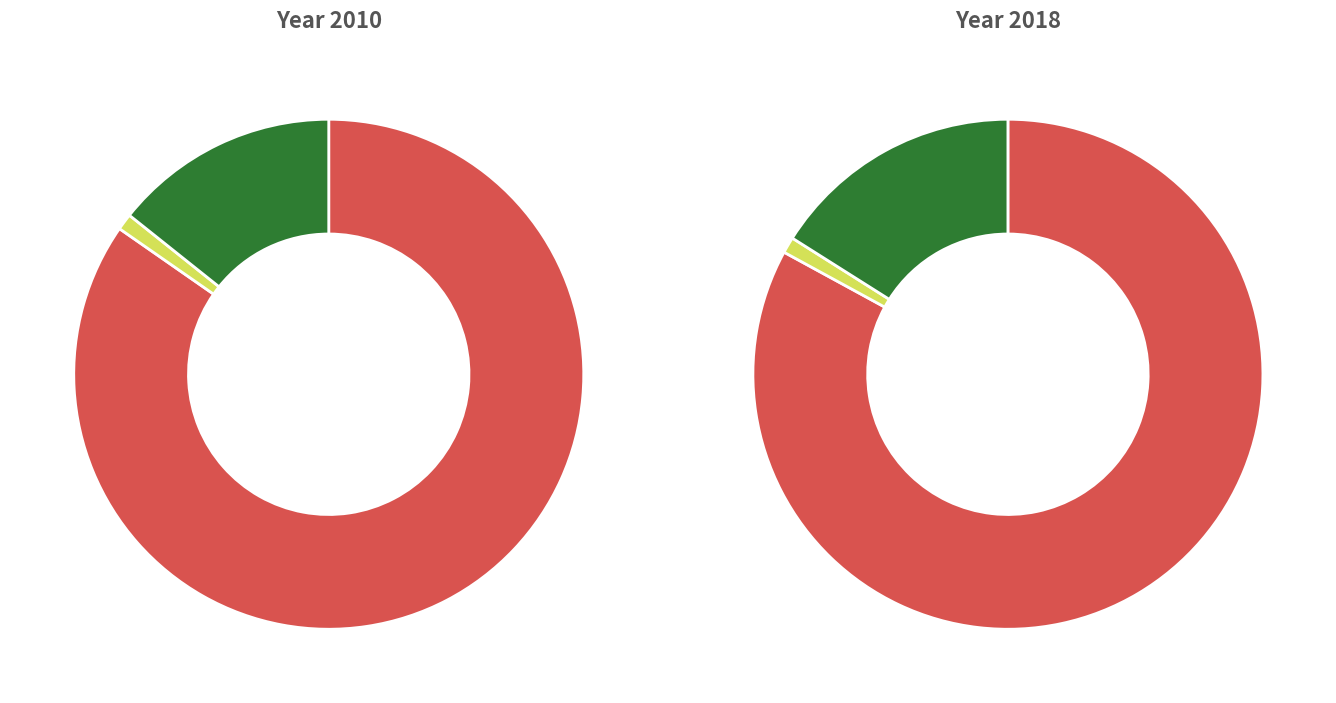

Is 9 the majority of the pie?

No